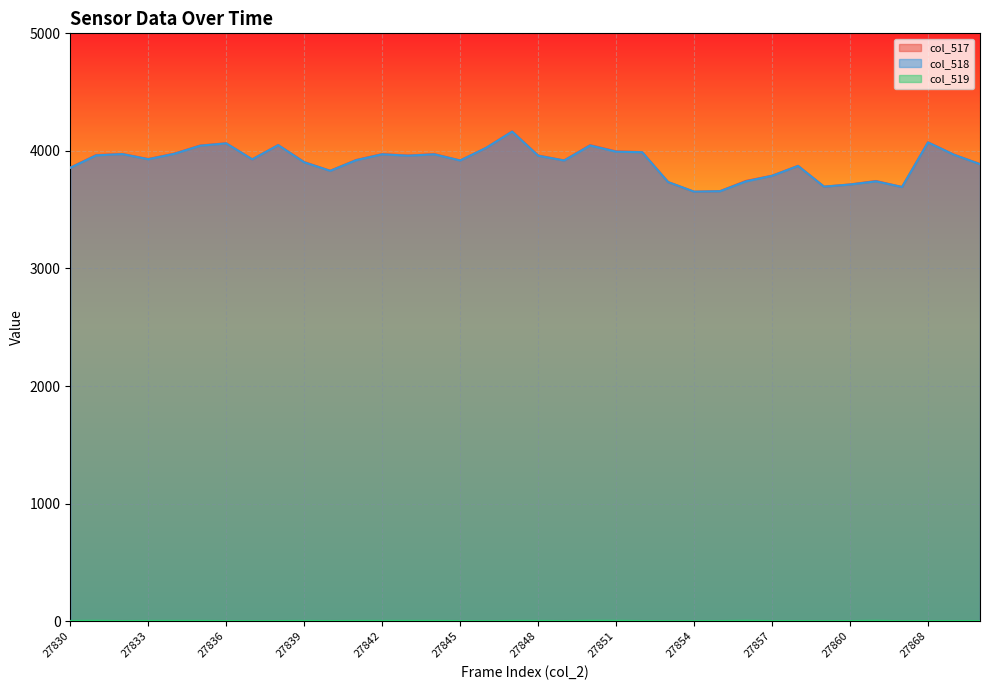

What is the greatest value displayed?

4166